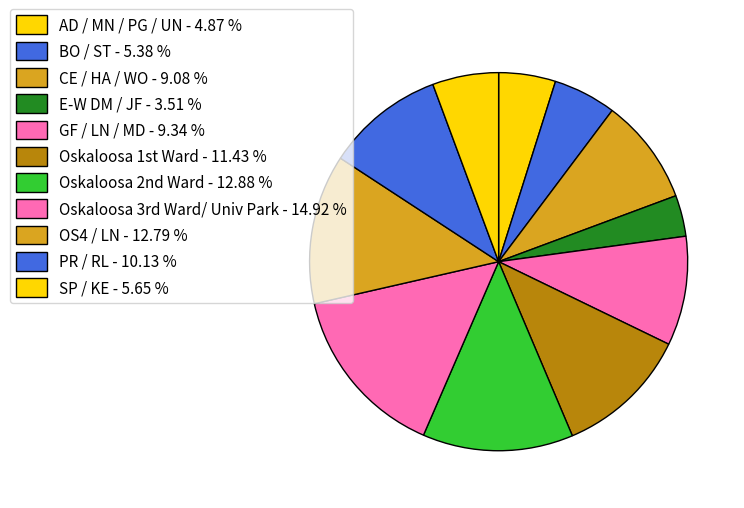

True or false: OS4 / LN accounts for 13% of the total.

True